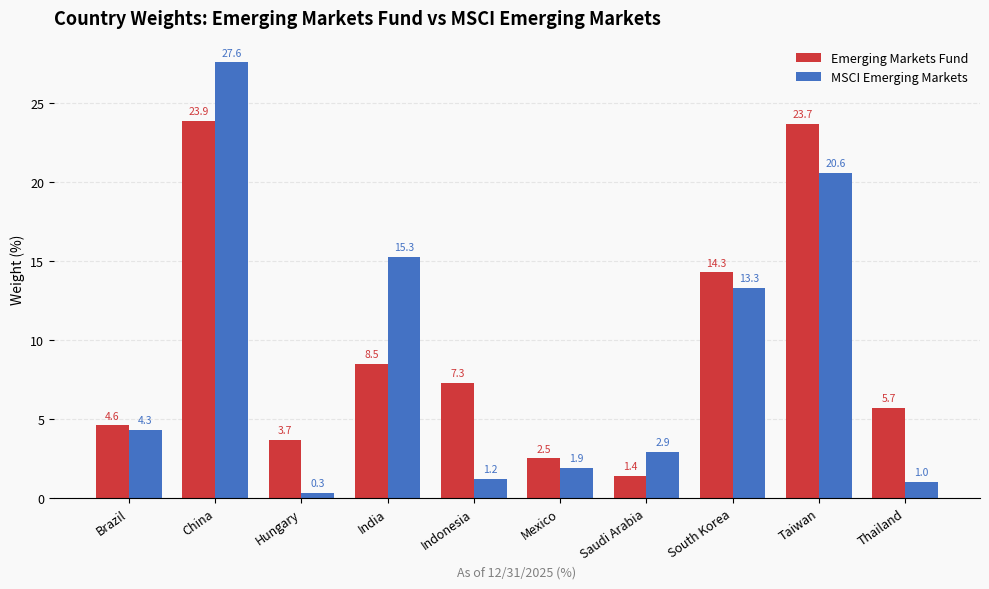

What is the spread (max minus min) of values at Brazil?

0.3